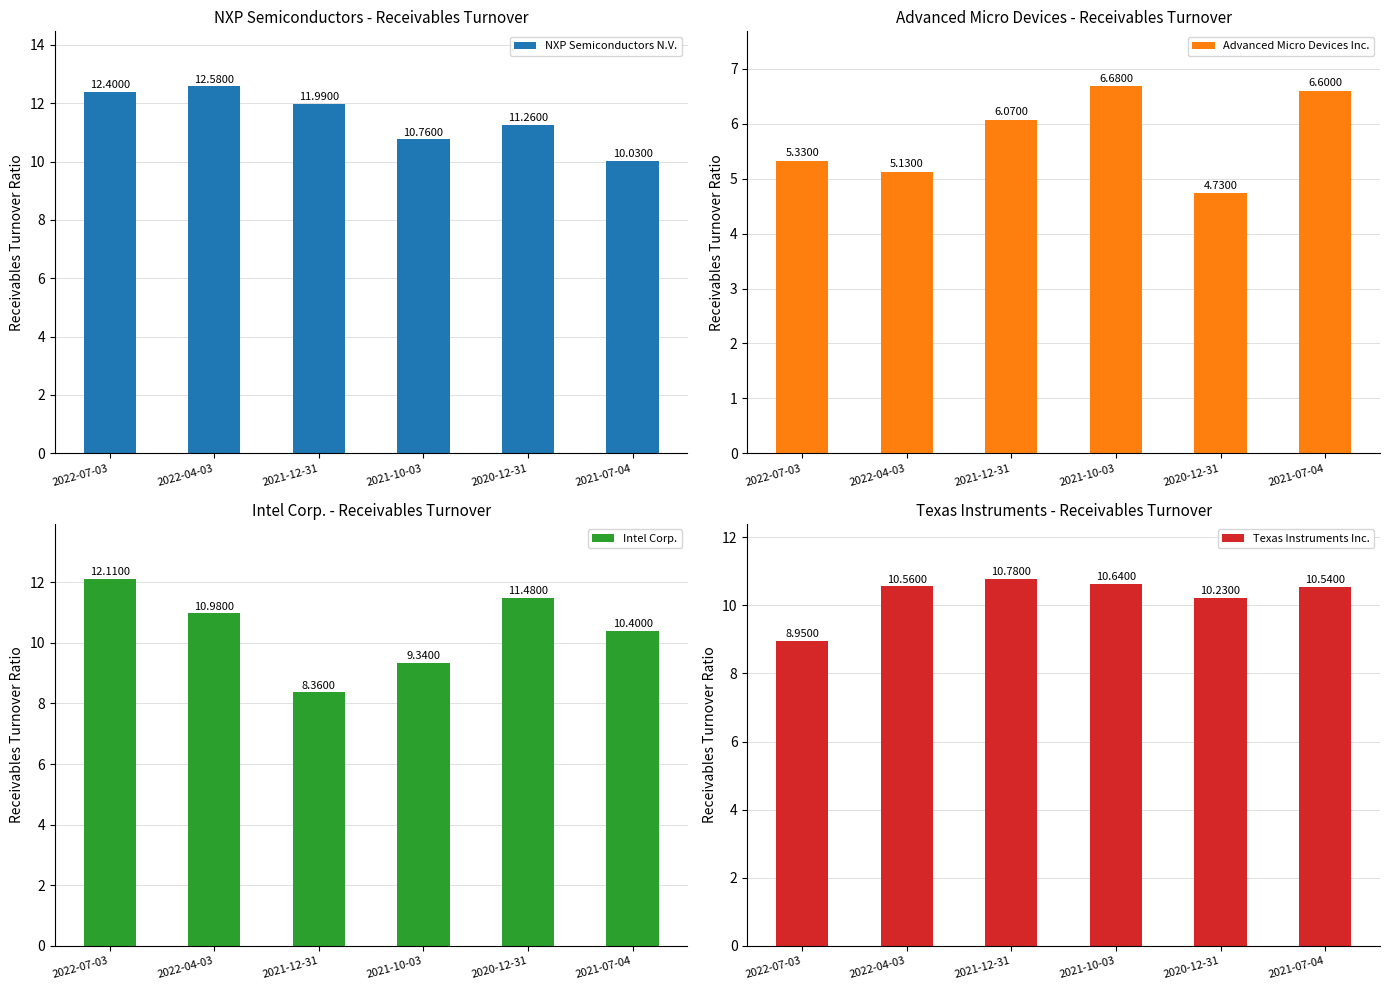

How many categories are shown in the chart?

6